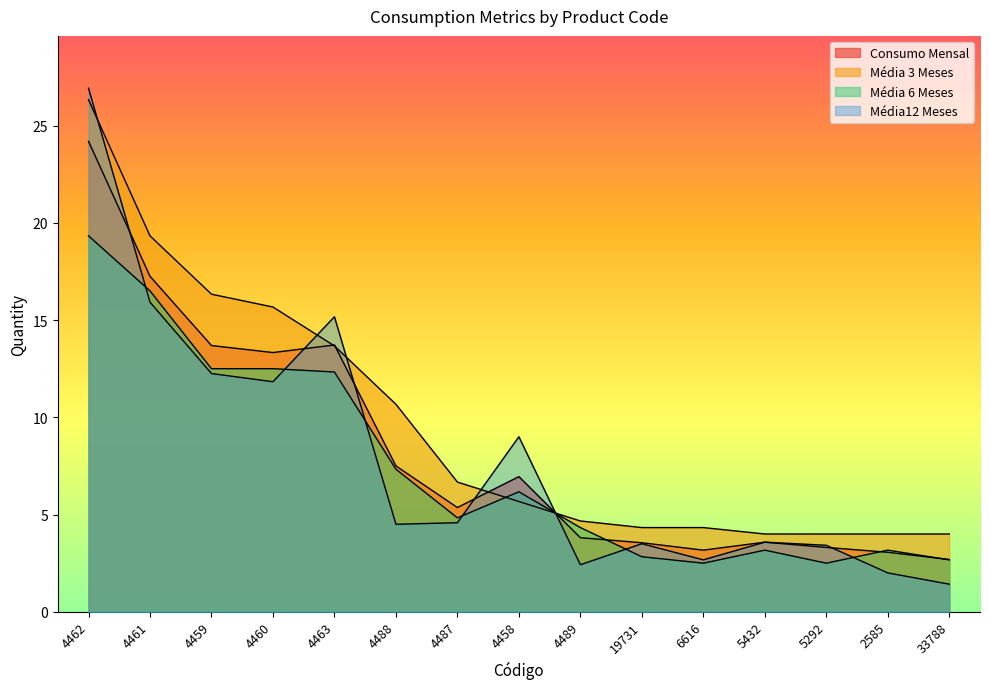

Where do Média 6 Meses and Média 3 Meses first cross each other?

4487 and 4458